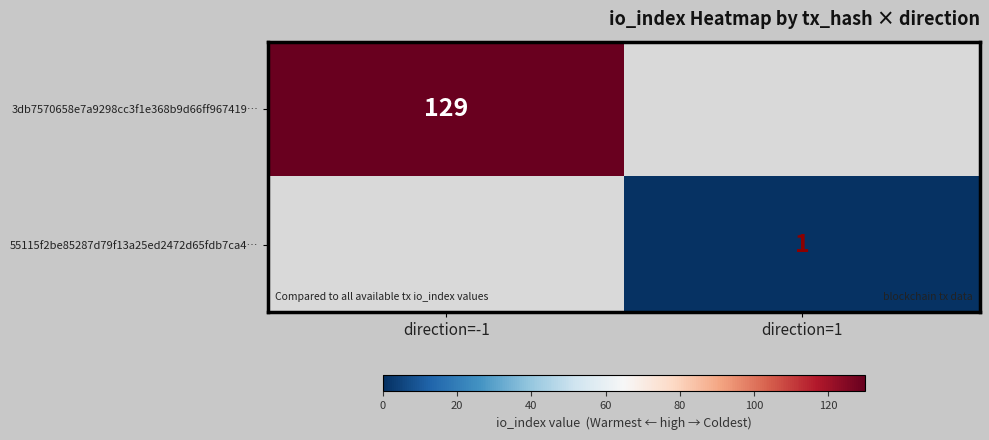

The 3db7570658e7a9298cc3f1e368b9d66ff967419… series shows 129 at direction=-1. True or false?

True